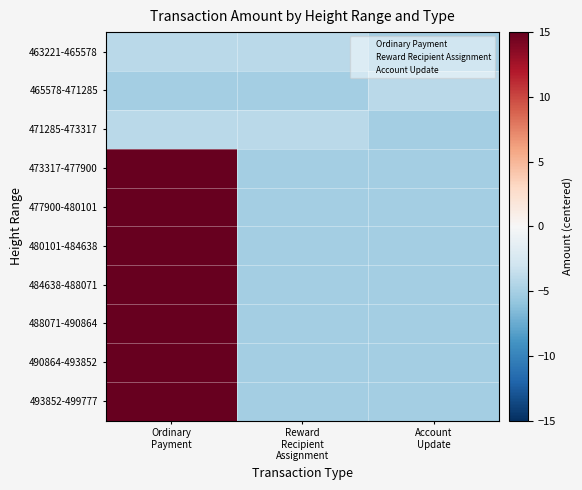

Rank the series by their maximum value, from highest to lowest.

473317-477900, 488071-490864, 477900-480101, 480101-484638, 490864-493852, 493852-499777, 484638-488071, 463221-465578, 465578-471285, 471285-473317